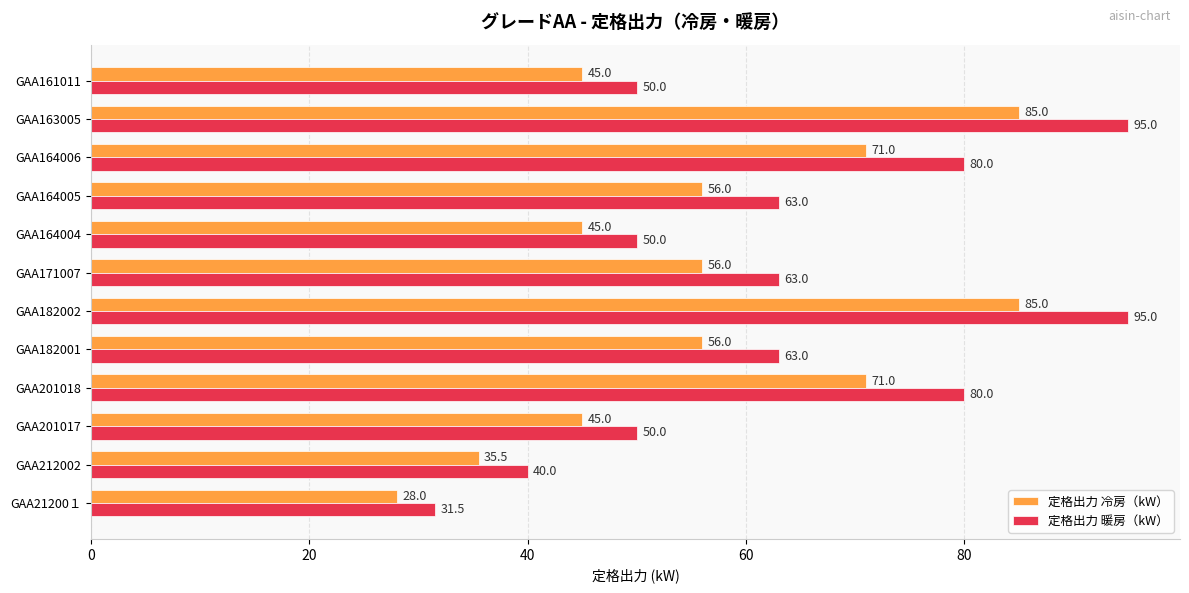

What are all the series names shown in the legend?

定格出力 冷房（kW）, 定格出力 暖房（kW）